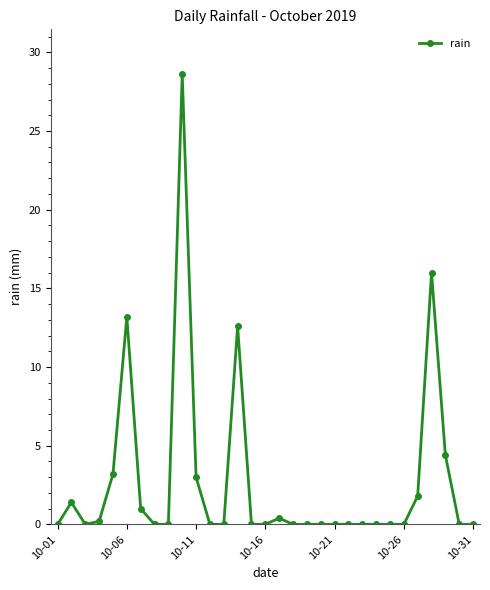

What is the difference between the maximum and minimum values?

28.6